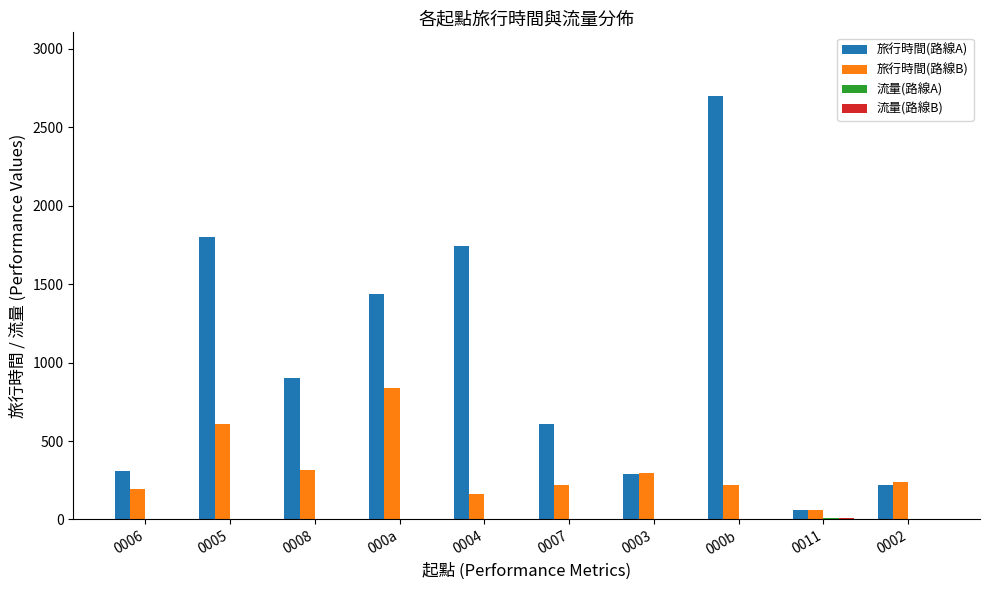

Which series changed the most between 0003 and 000b?

旅行時間(路線A)